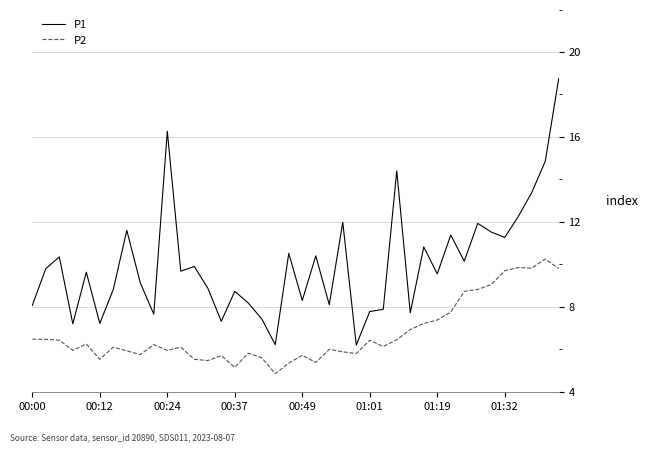

What is the greatest value displayed?

18.8